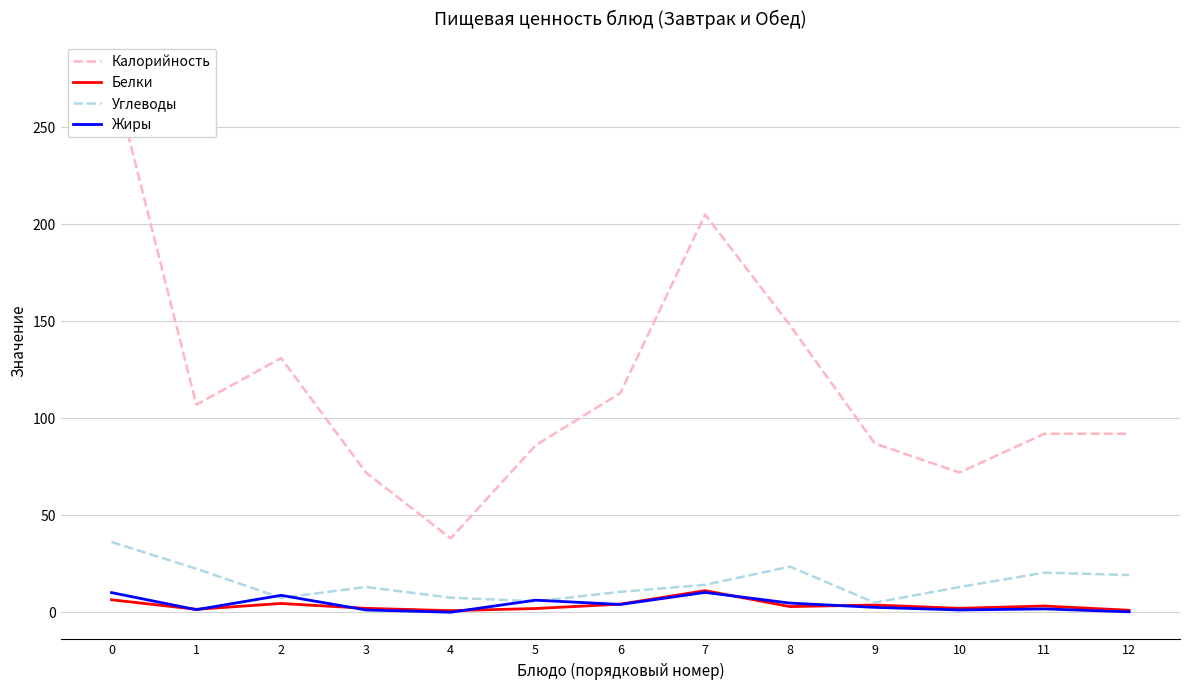

Where do Белки and Жиры first cross each other?

0 and 1